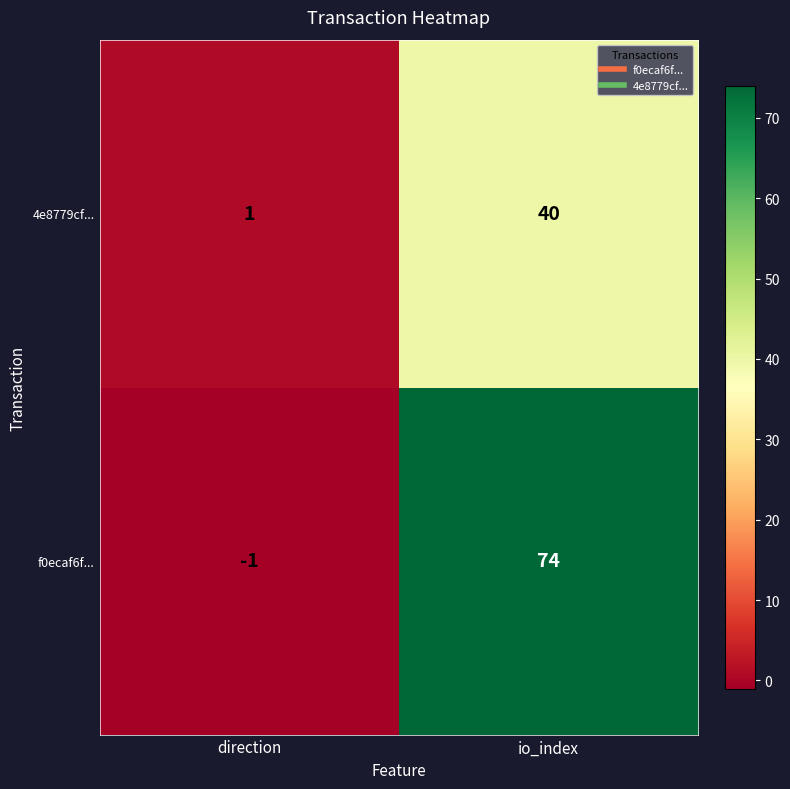

At which label is f0ecaf6f... closest to 36?

direction